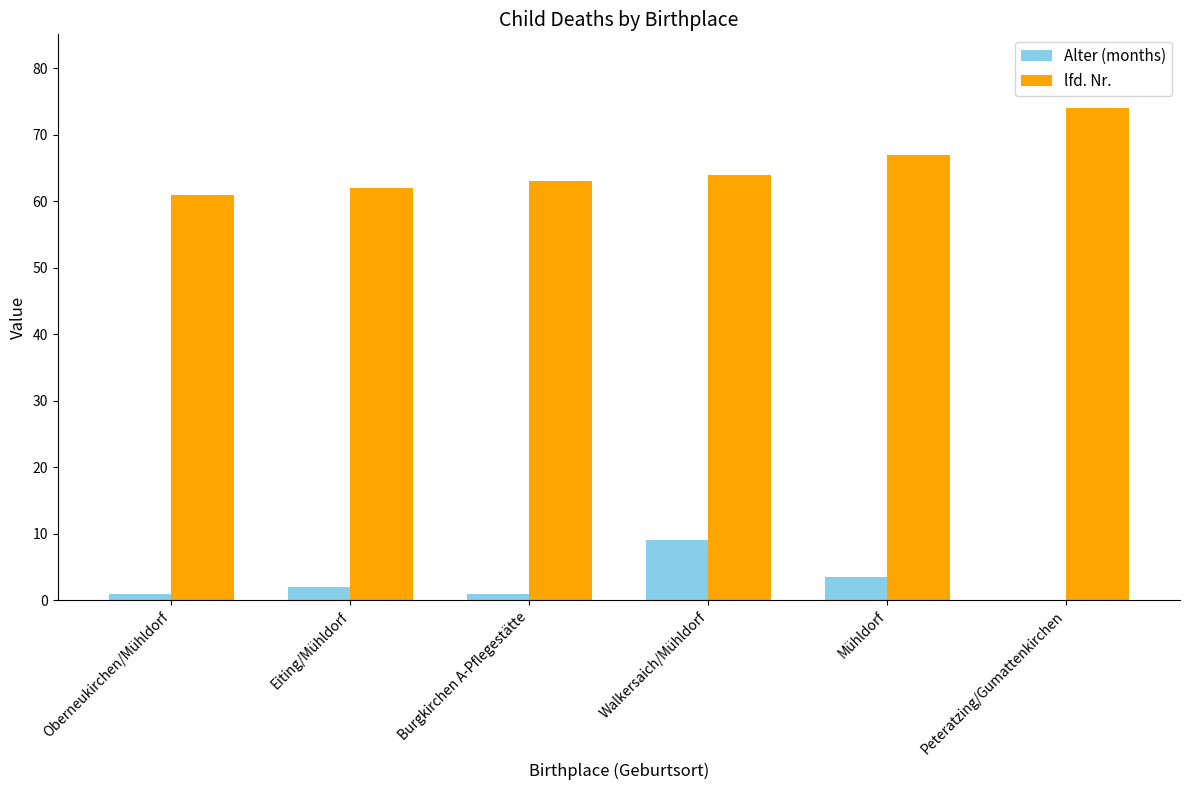

Where is lfd. Nr. nearest to the value 67?

Mühldorf